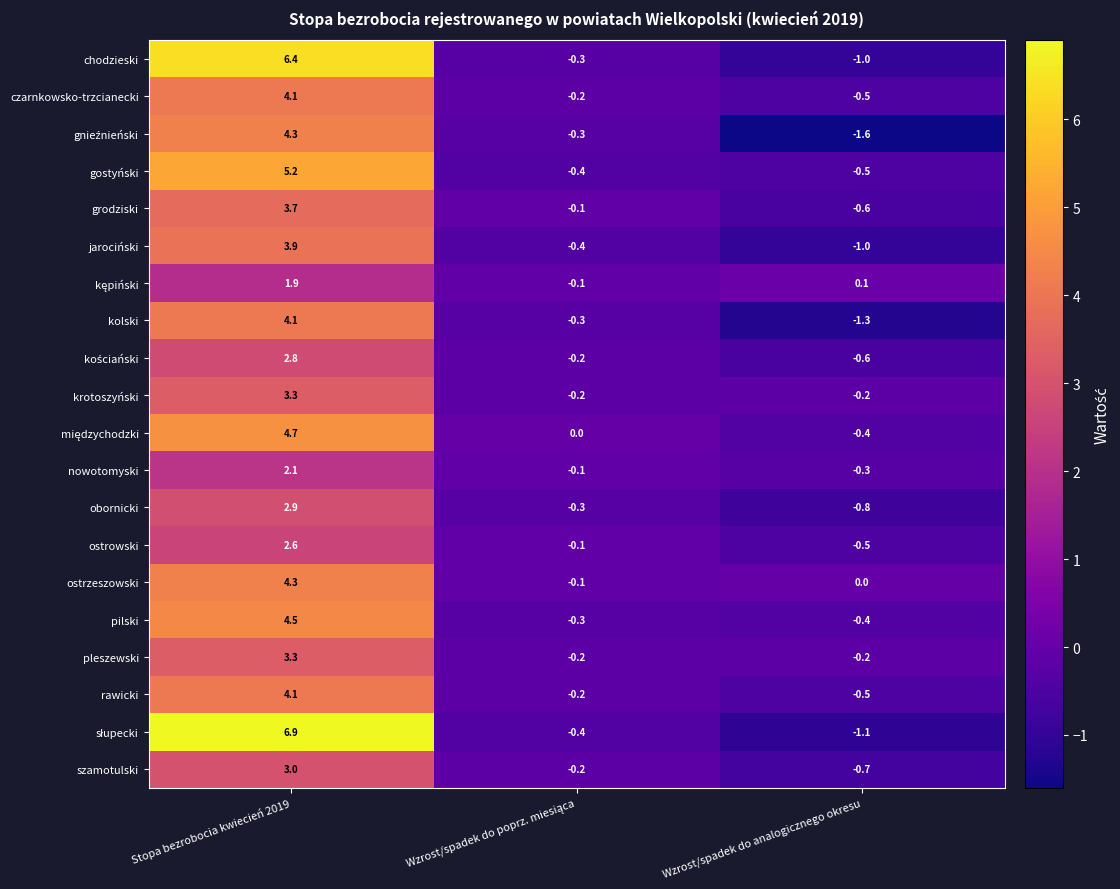

What is the spread (max minus min) of values at Wzrost/spadek do analogicznego okresu?

1.7